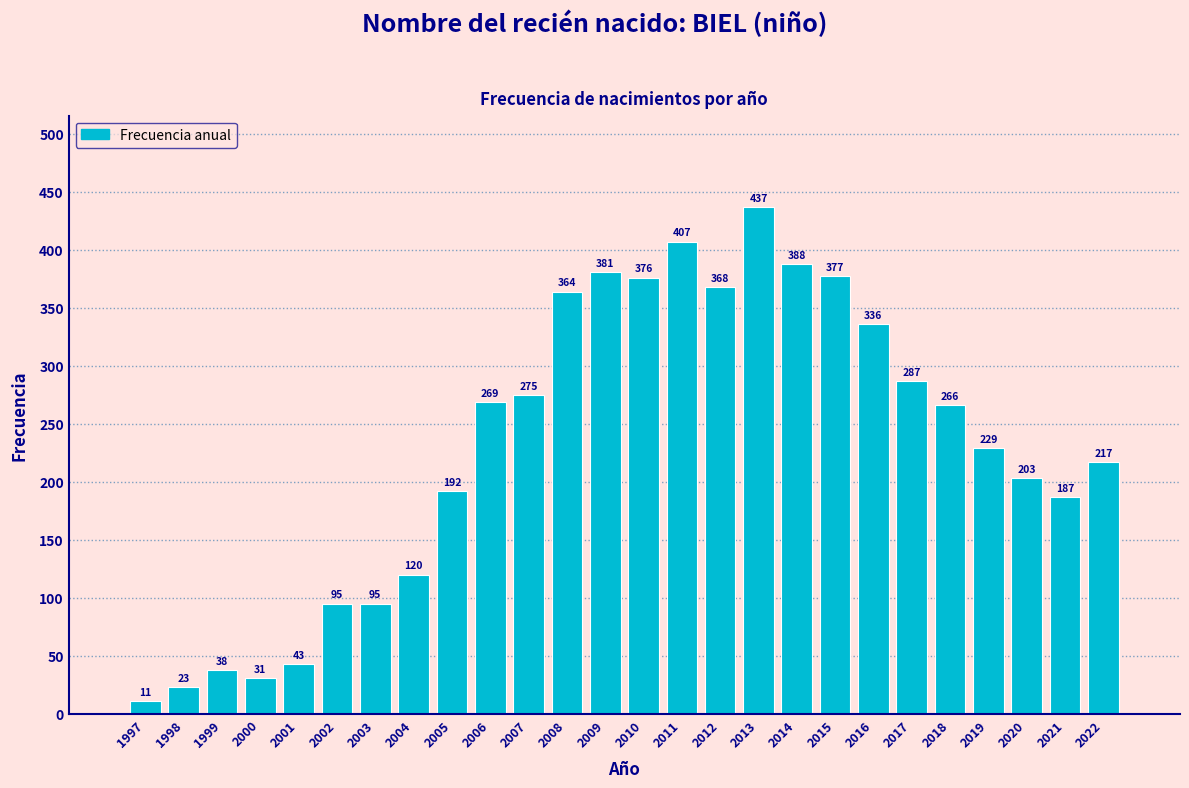

Reading left to right, extract all data points from this chart.

11	23	38	31	43	95	95	120	192	269	275	364	381	376	407	368	437	388	377	336	287	266	229	203	187	217